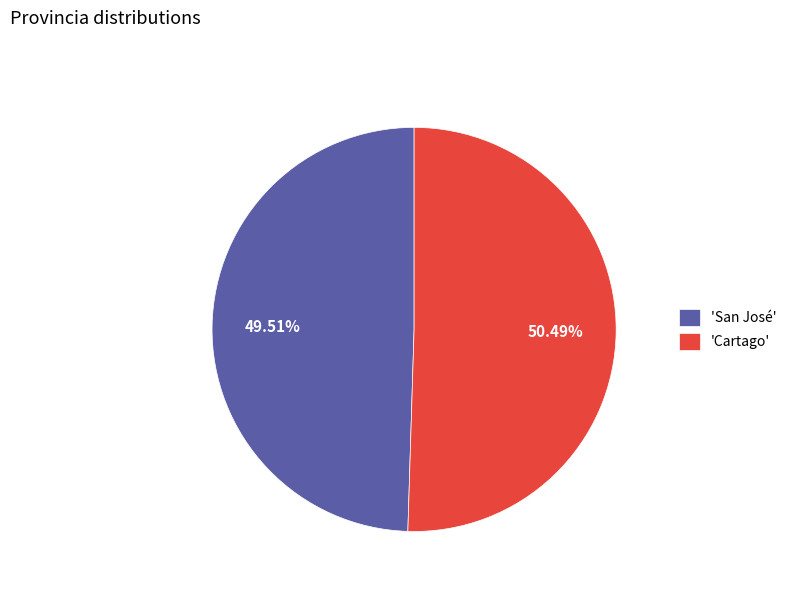

Does any single category account for the majority?

Yes